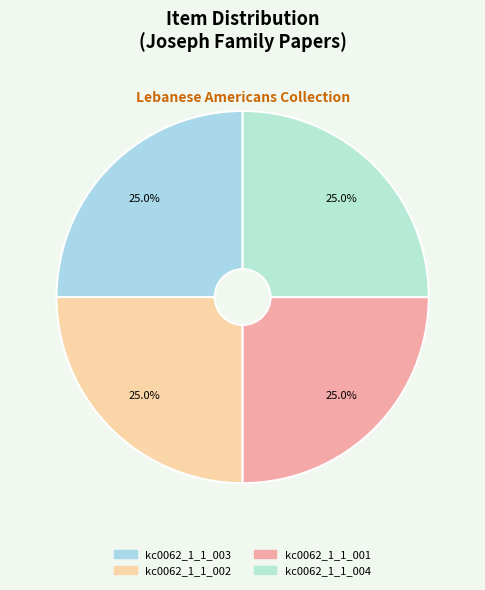

How many segments does this pie chart have?

4